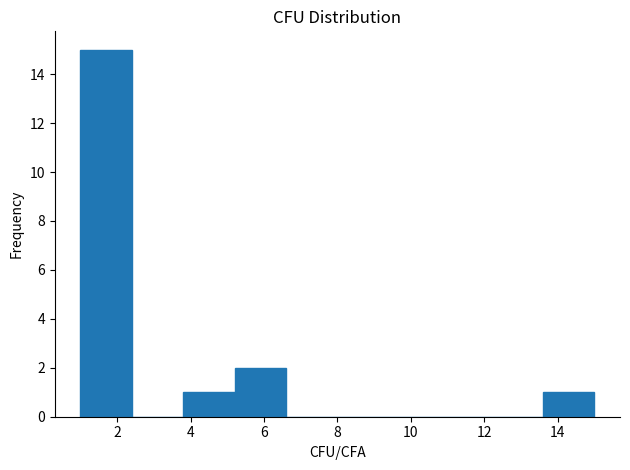

How tall is the bar that spans 1.0 to 2.4 on the x-axis? The values are not printed on the chart, so give them approximately, as read against the axis.

15